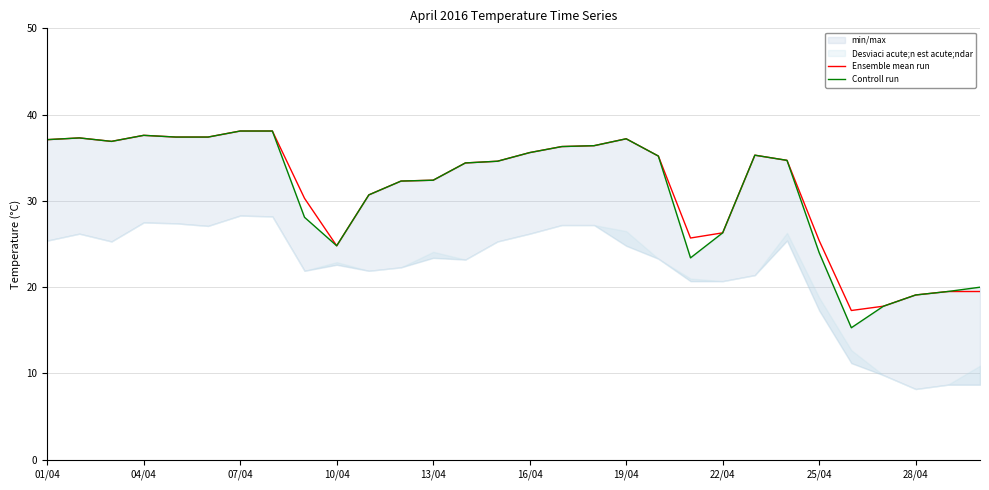

What is the value of the Ensemble mean run point at the 9th from the left?

30.3